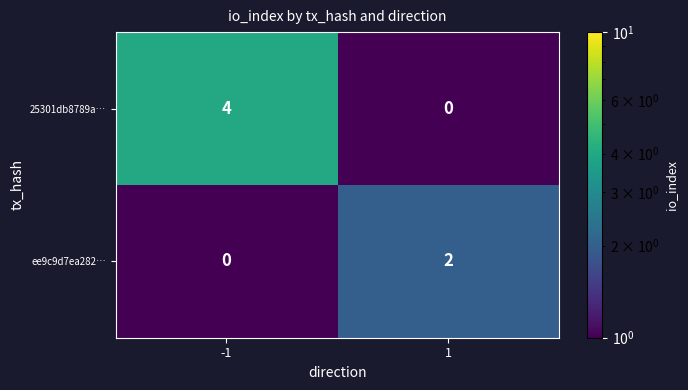

Reading left to right, what are all the values shown in this chart?

25301db8789a…: -1=4	1=0
ee9c9d7ea282…: -1=0	1=2